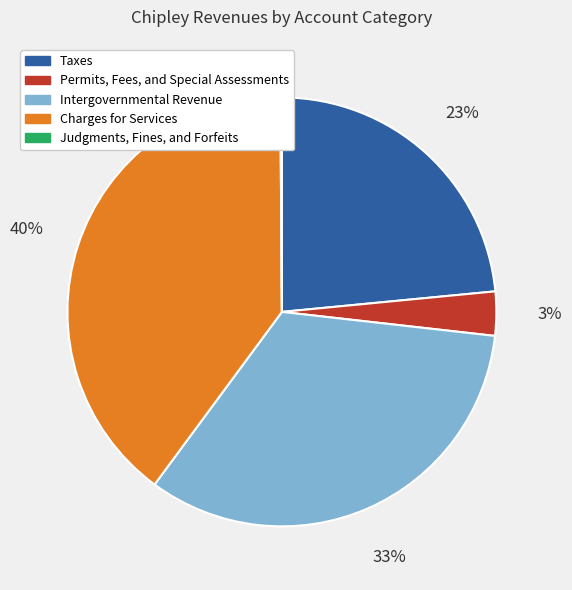

Is Intergovernmental Revenue the majority of the pie?

No